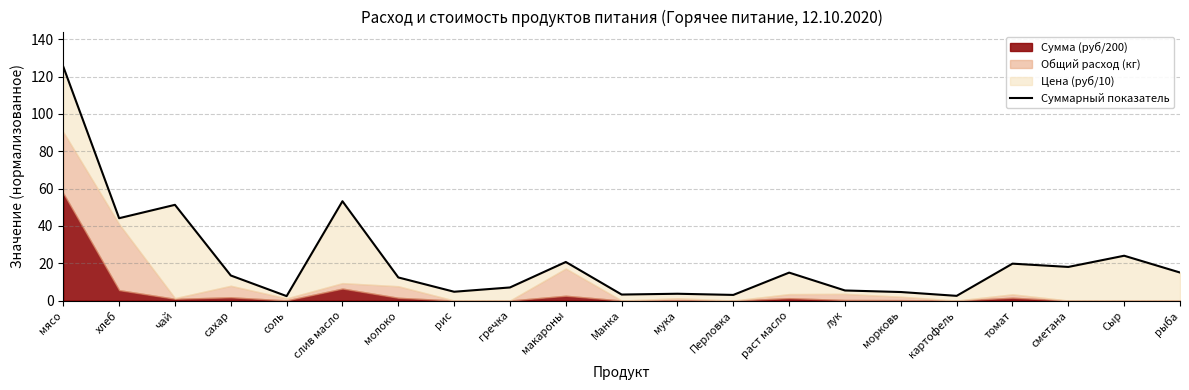

What is the label of the 1st point from the right?

рыба